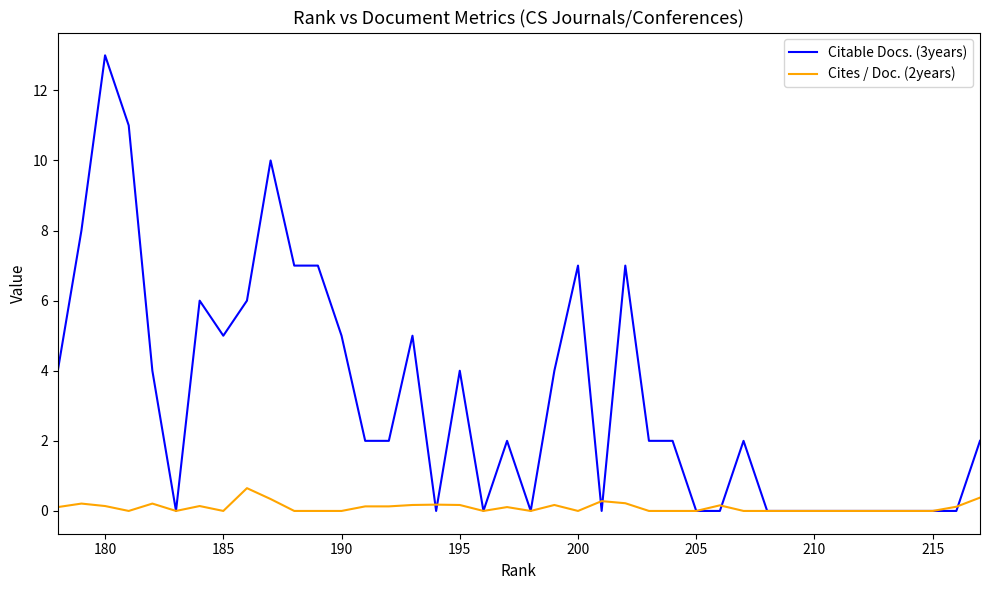

Is this an area chart (filled region under the line)?

No